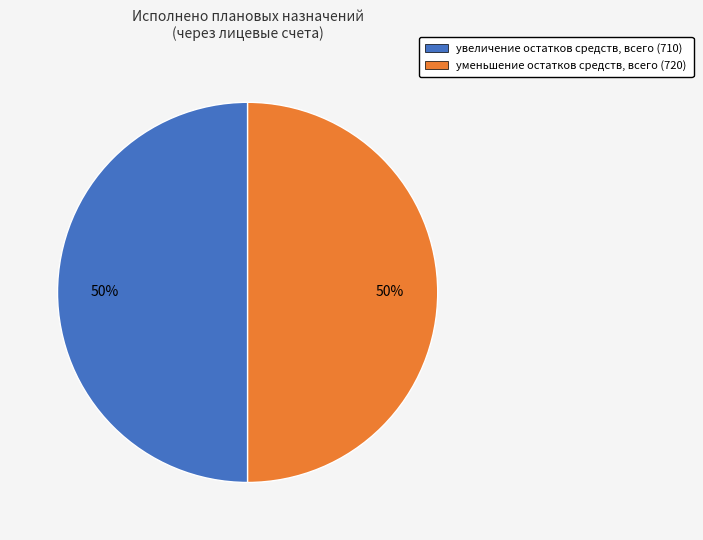

To the nearest percent, what is the average slice percentage?

50%